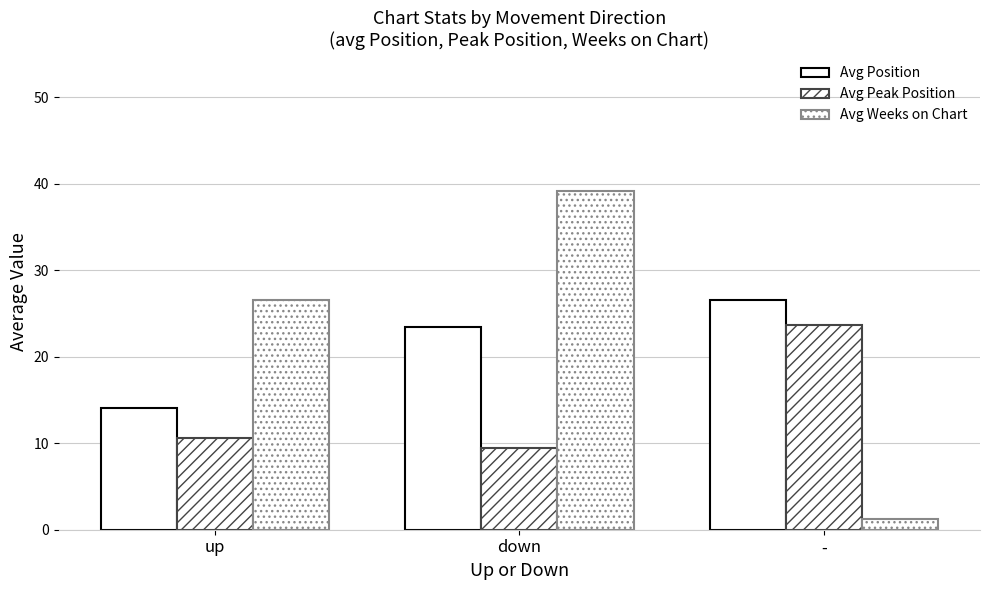

At which category is the sum across all series the highest?

down